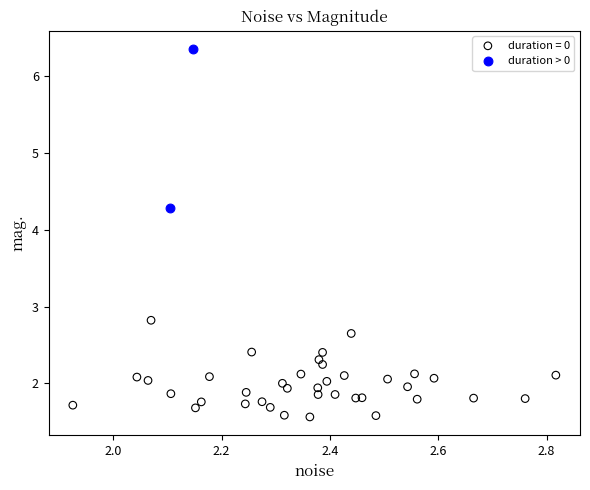

What are all the series names shown in the legend?

duration = 0, duration > 0